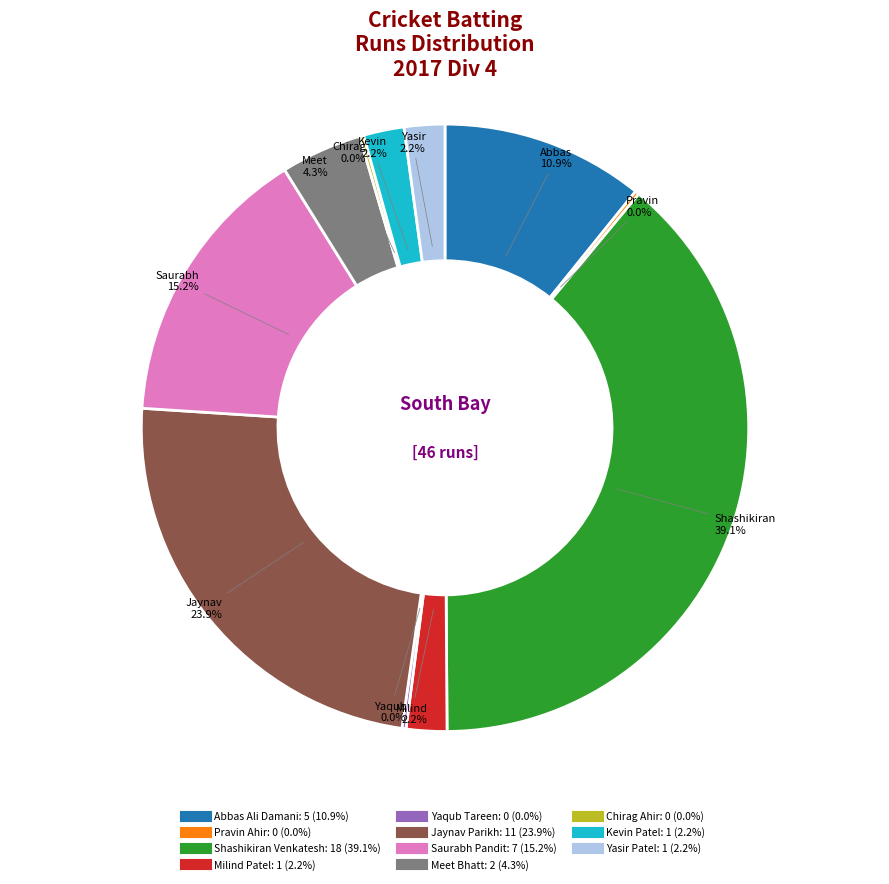

What percentage is the Shashikiran Venkatesh slice, to the nearest percent?

39%